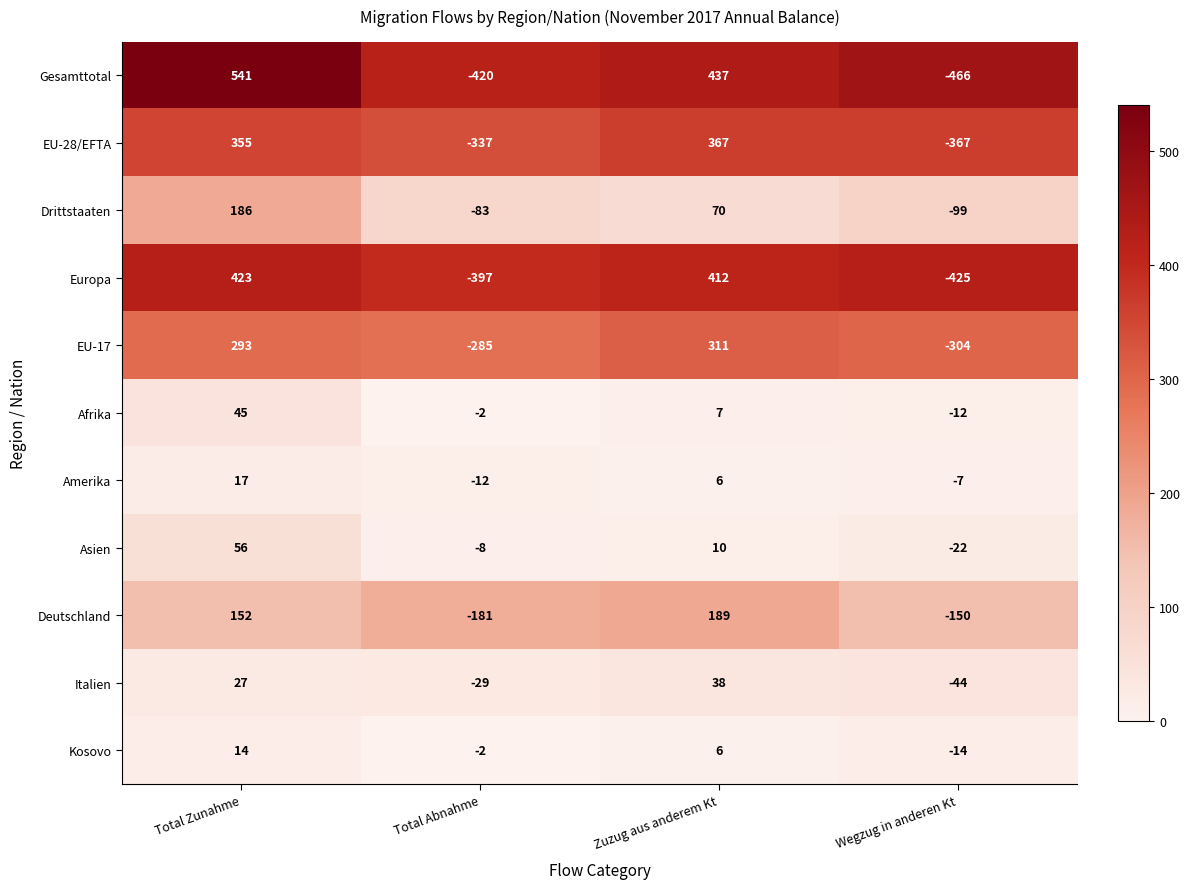

How many series are shown in this chart?

11